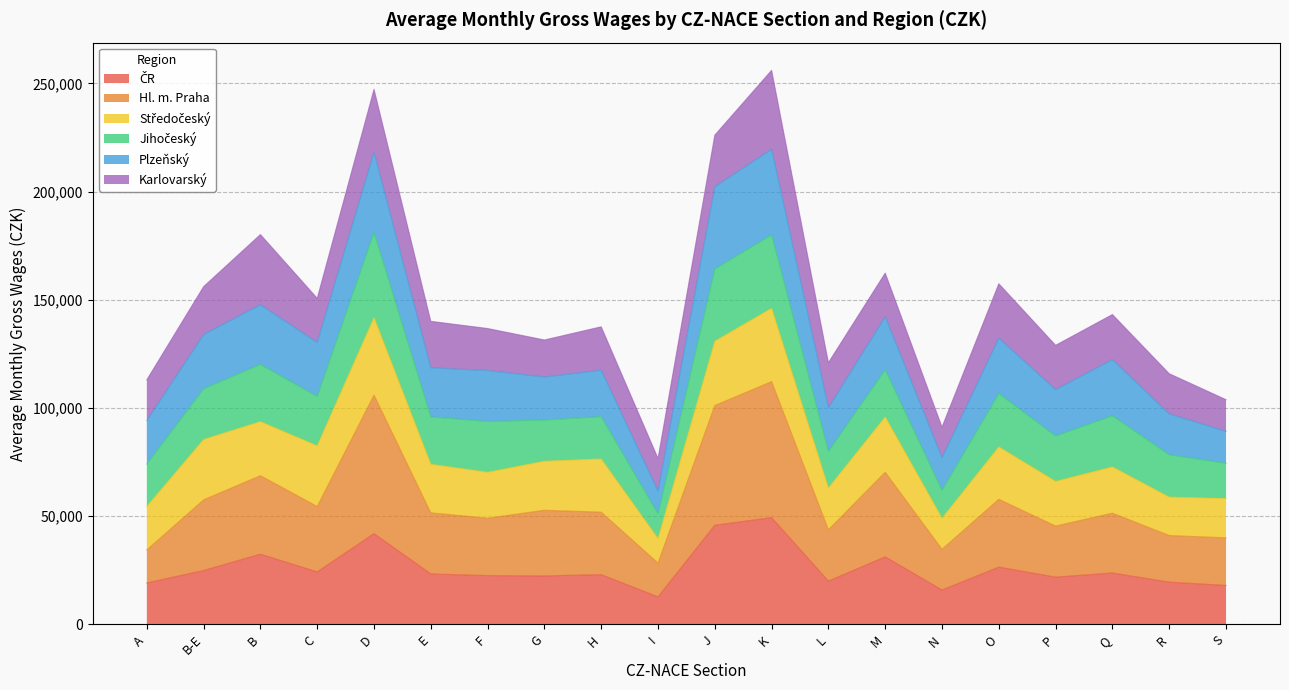

What is the total value across all series at E?

140053